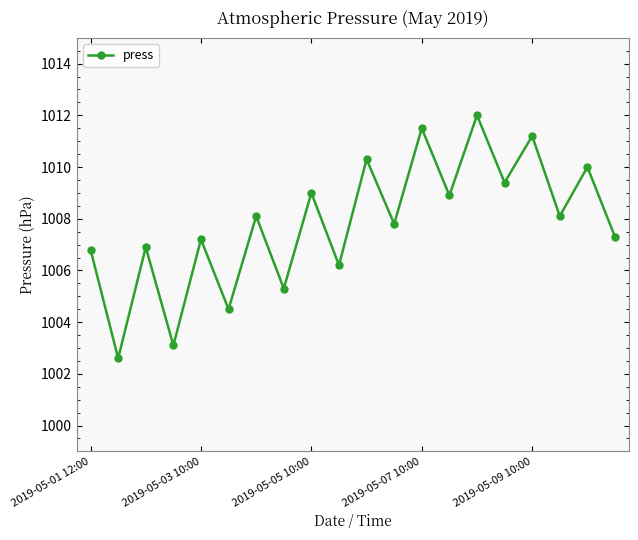

How many interior local valleys (lower than both neighbors) does the data have?

9